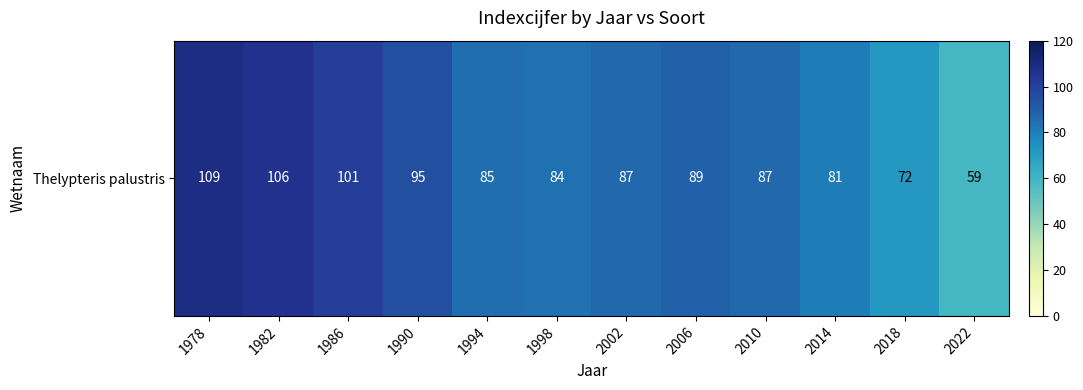

Reading right to left, transcribe all the data shown in this chart.

2022=59	2018=72	2014=81	2010=87	2006=89	2002=87	1998=84	1994=85	1990=95	1986=101	1982=106	1978=109